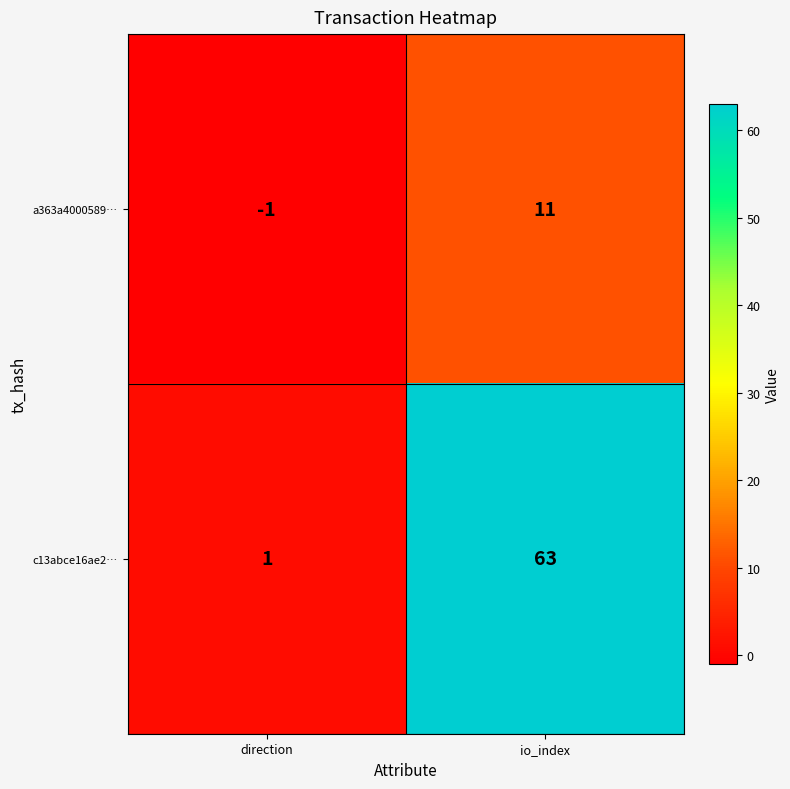

At direction, list the series in order from smallest to largest.

a363a4000589…, c13abce16ae2…